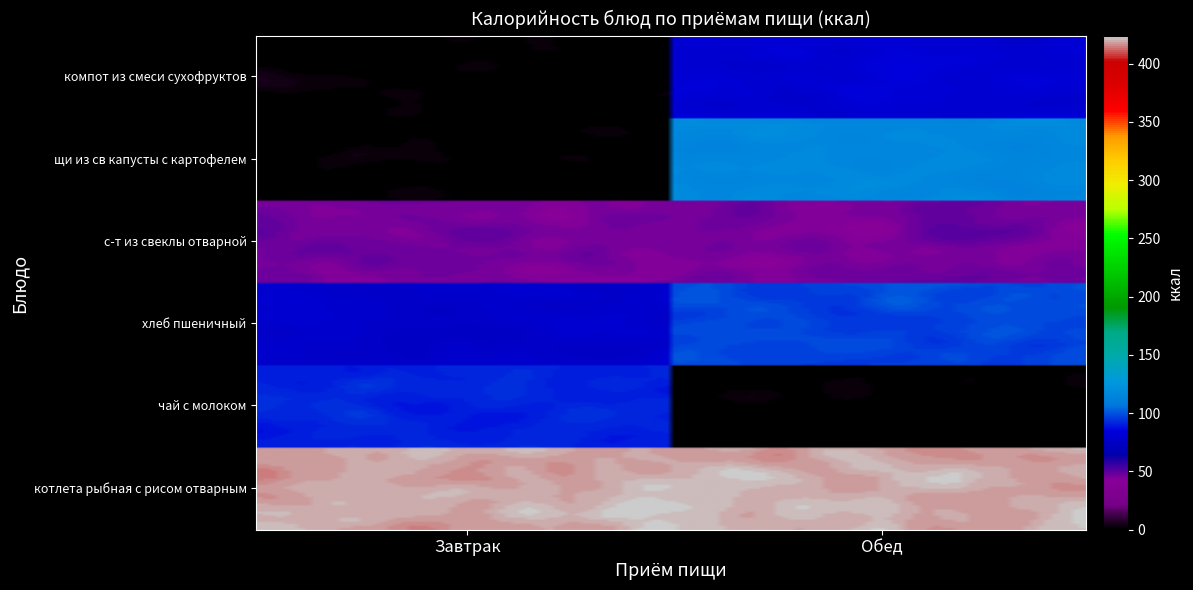

Reading left to right, extract all data points from this chart.

котлета рыбная с рисом отварным: Завтрак=419.0	Обед=419.0
чай с молоком: Завтрак=91.0	Обед=0.0
хлеб пшеничный (завтрак): Завтрак=78.0	Обед=97.0
с-т из свеклы отварной: Завтрак=45.6	Обед=45.6
щи из св капусты с картофелем: Завтрак=0.0	Обед=117.0
компот из смеси сухофруктов: Завтрак=0.0	Обед=81.0